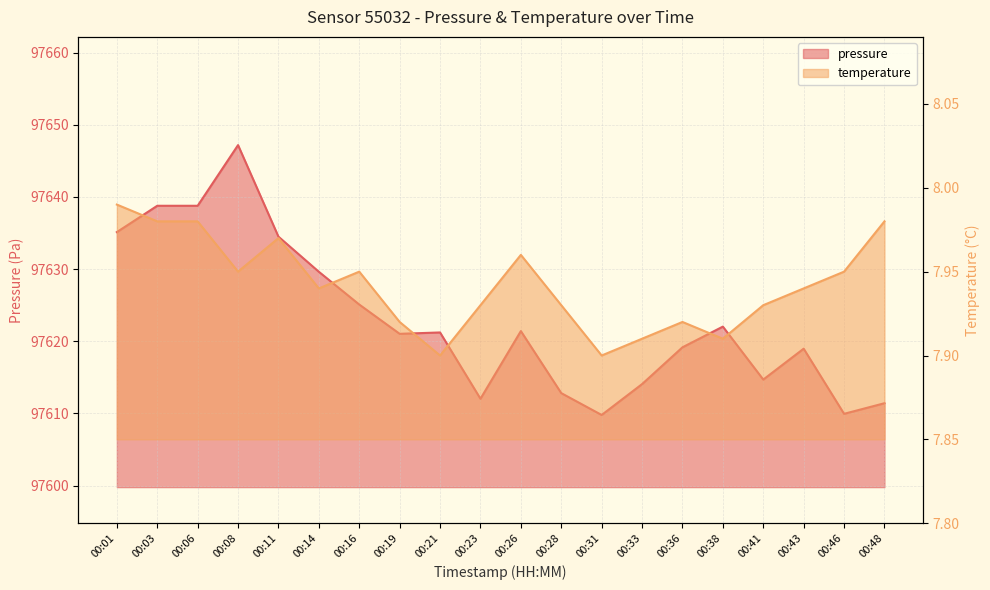

Which series has the widest spread of values?

pressure